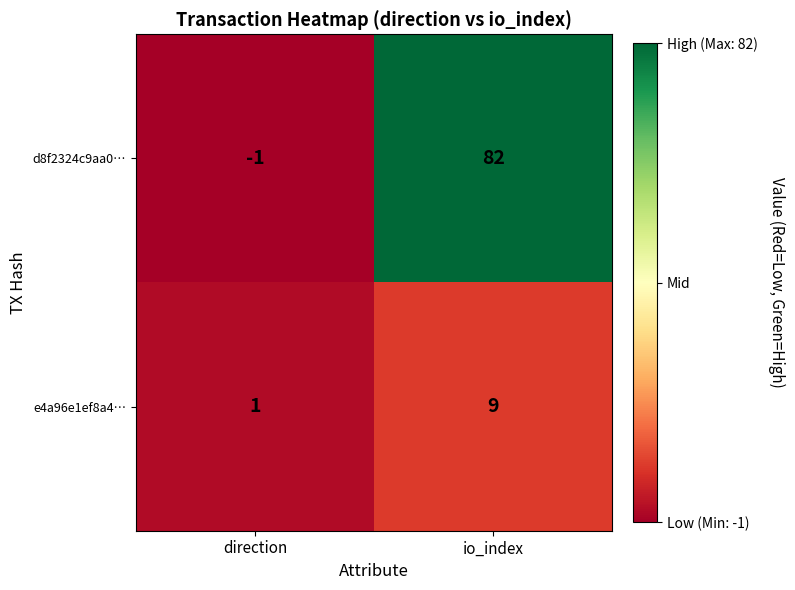

At which category is the sum across all series the highest?

io_index